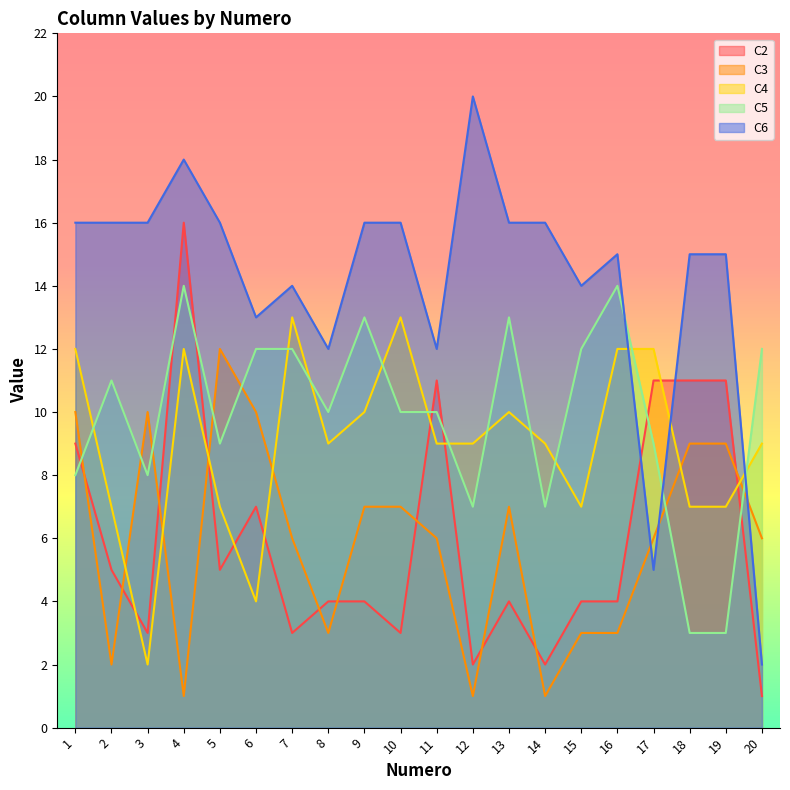

Which series changed the most between 2 and 15?

C6